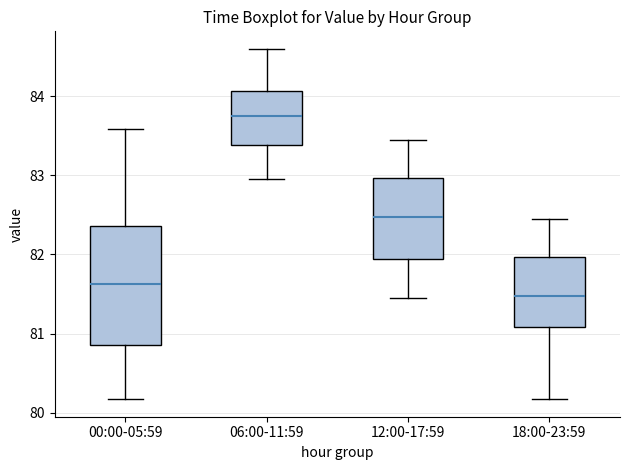

Which box is the tallest, from its lower edge to its upper edge?

00:00-05:59